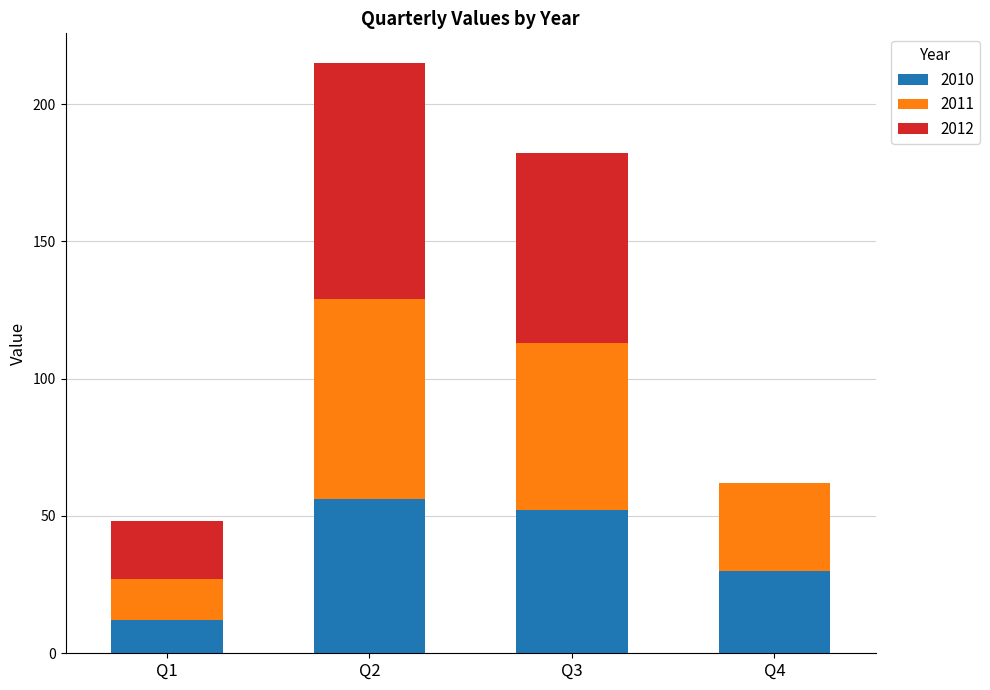

What is the maximum value for 2010?

56